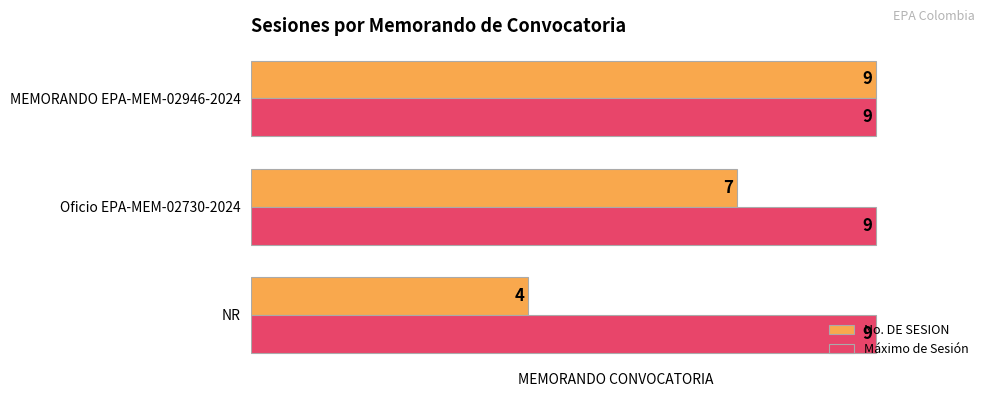

What is the minimum value shown in the chart?

4